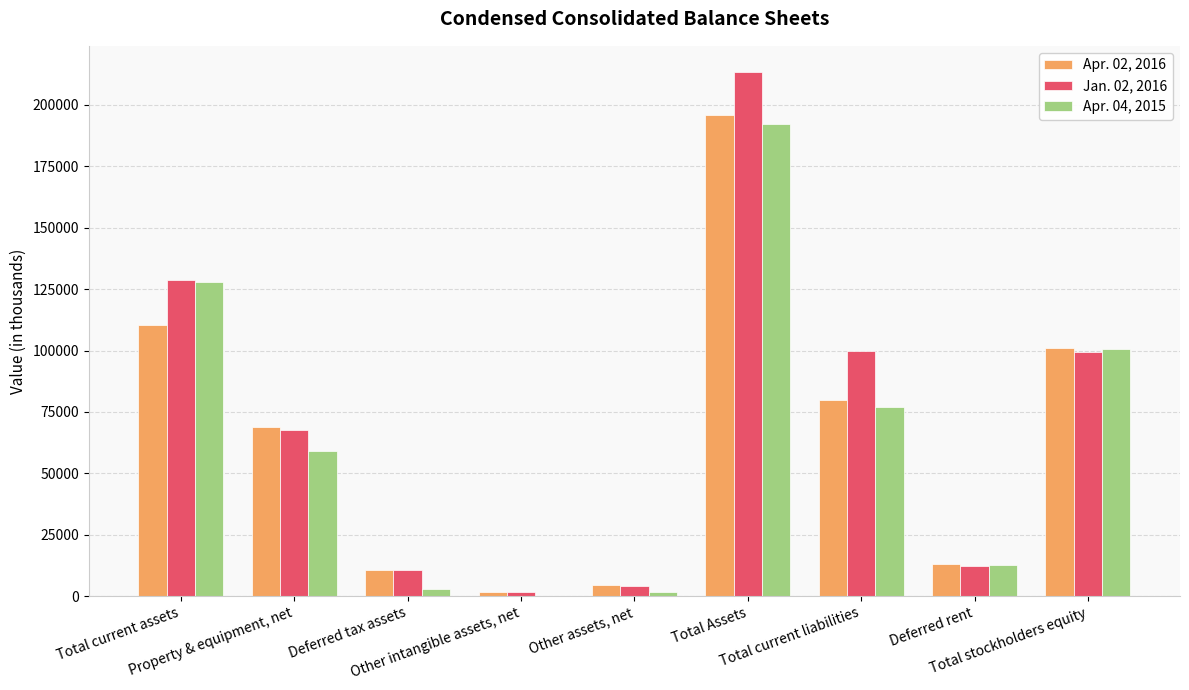

What is the greatest value displayed?

213334